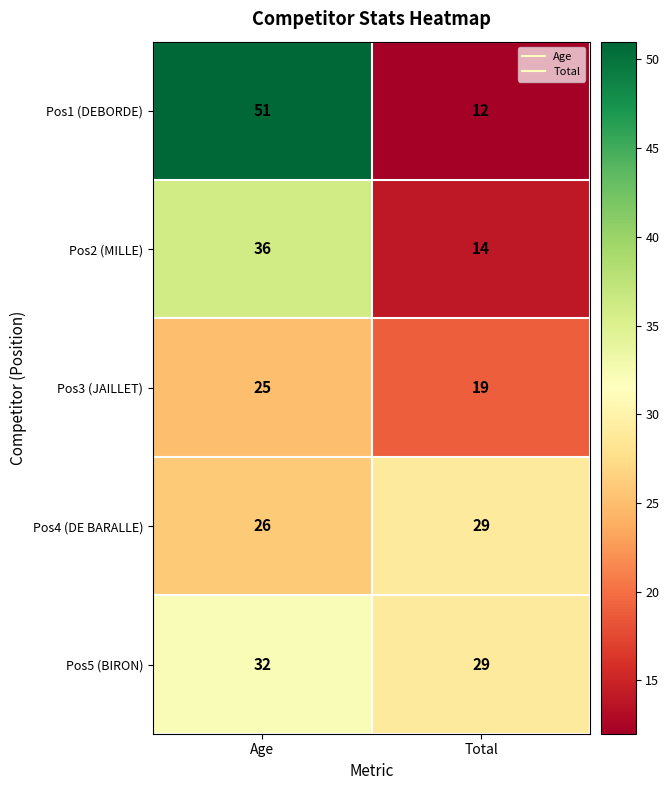

Count the number of data series in this chart.

5